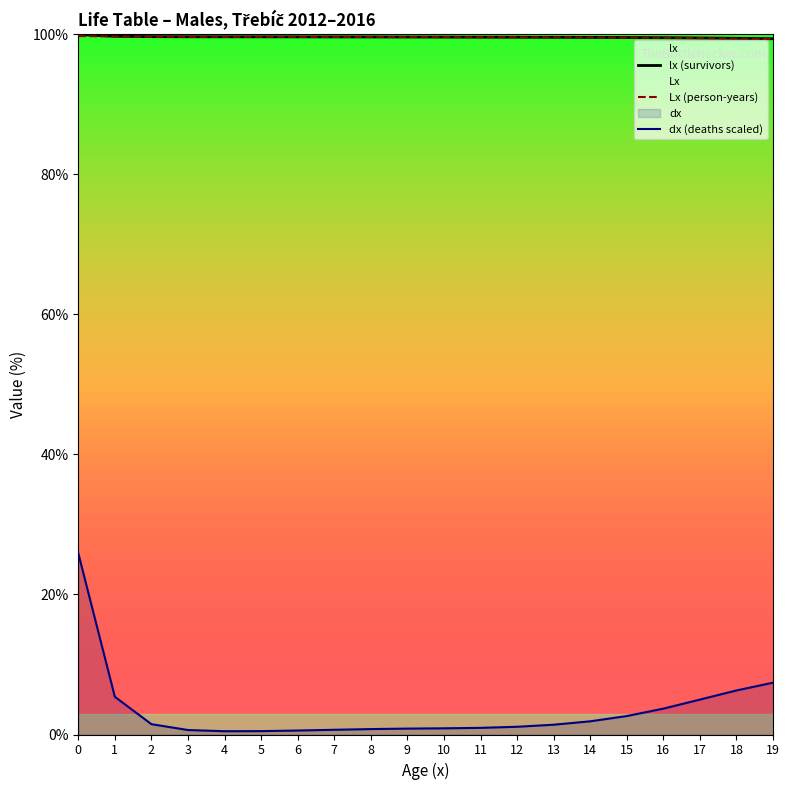

Which category has the lowest value across all series?

4